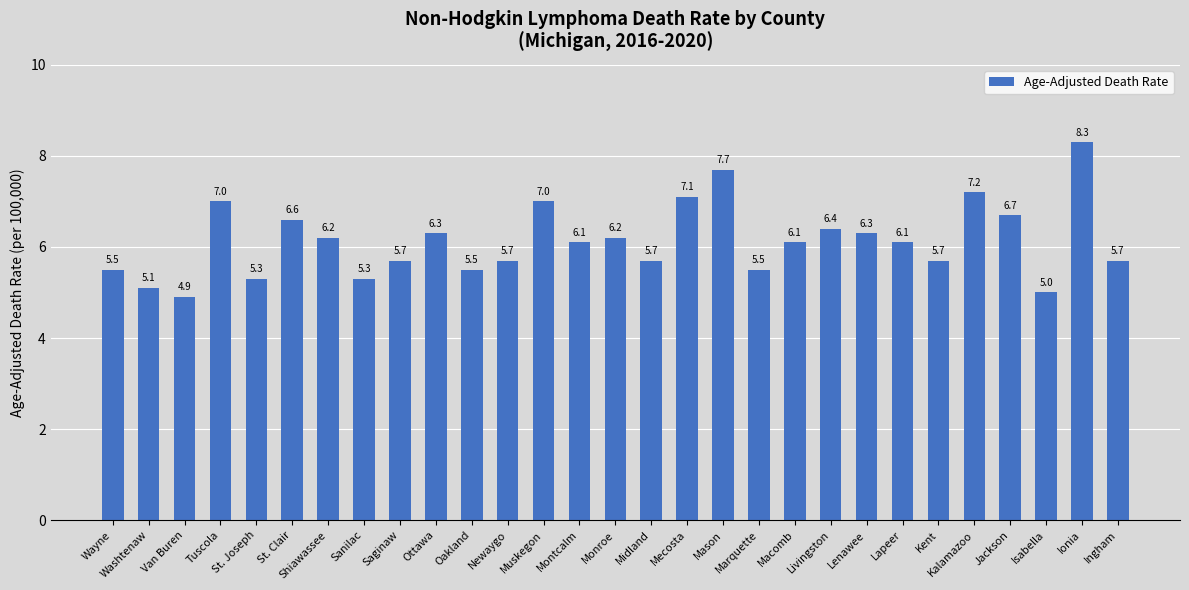

What is the ratio of the value at Monroe to the value at Newaygo?

1.1